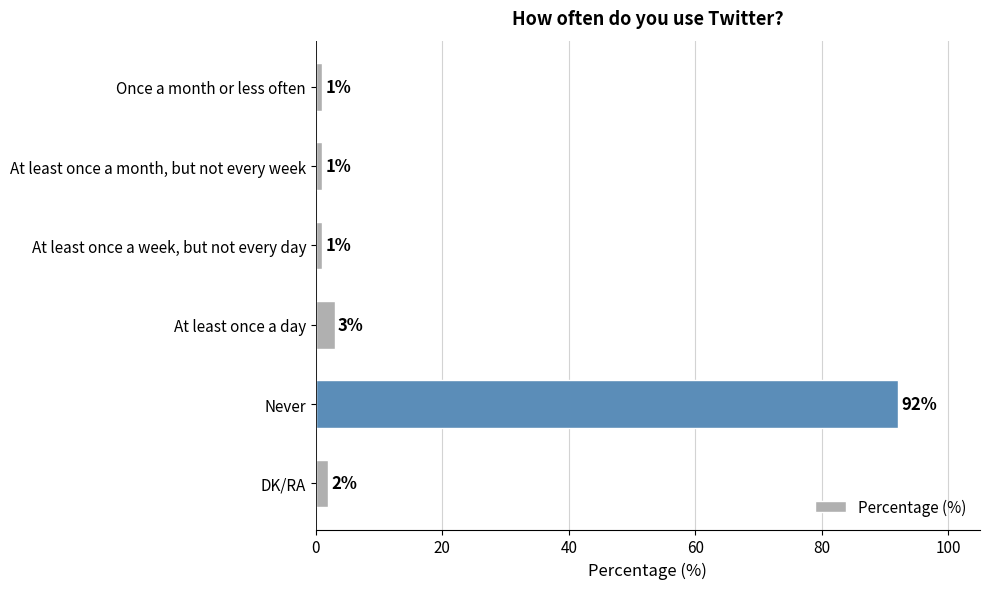

What is the average value?

17